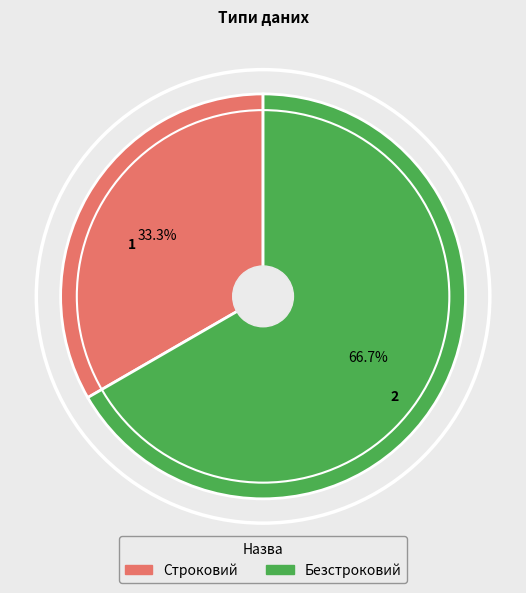

Approximately how many times larger is the value at Строковий compared to Безстроковий?

0.5